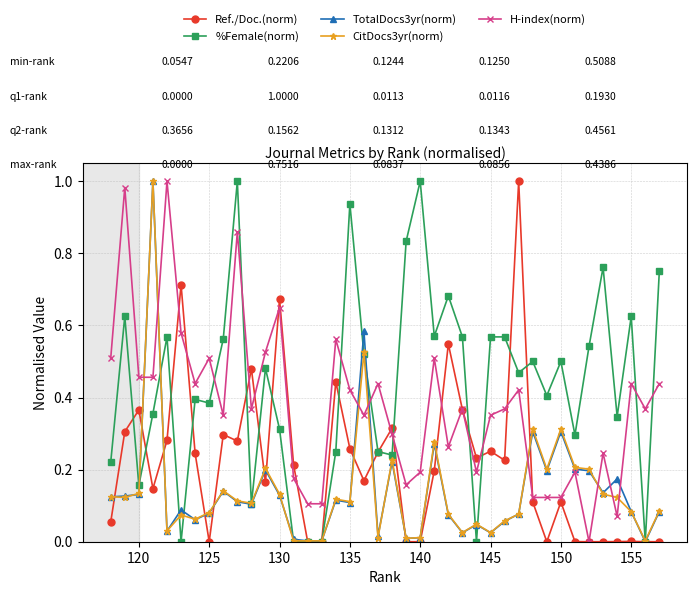

Which series has the largest total across all categories?

%Female(norm)